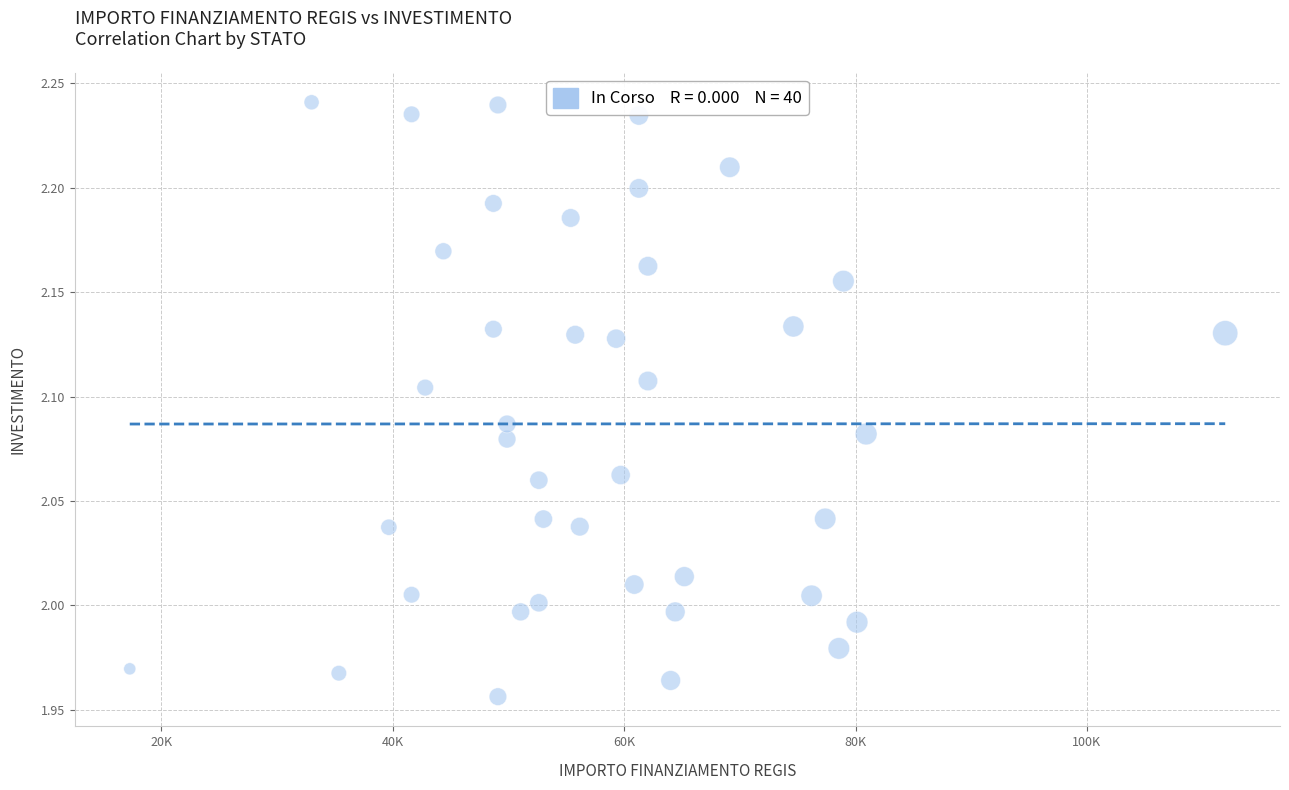

What is the range of Y values (max minus min)?

0.3